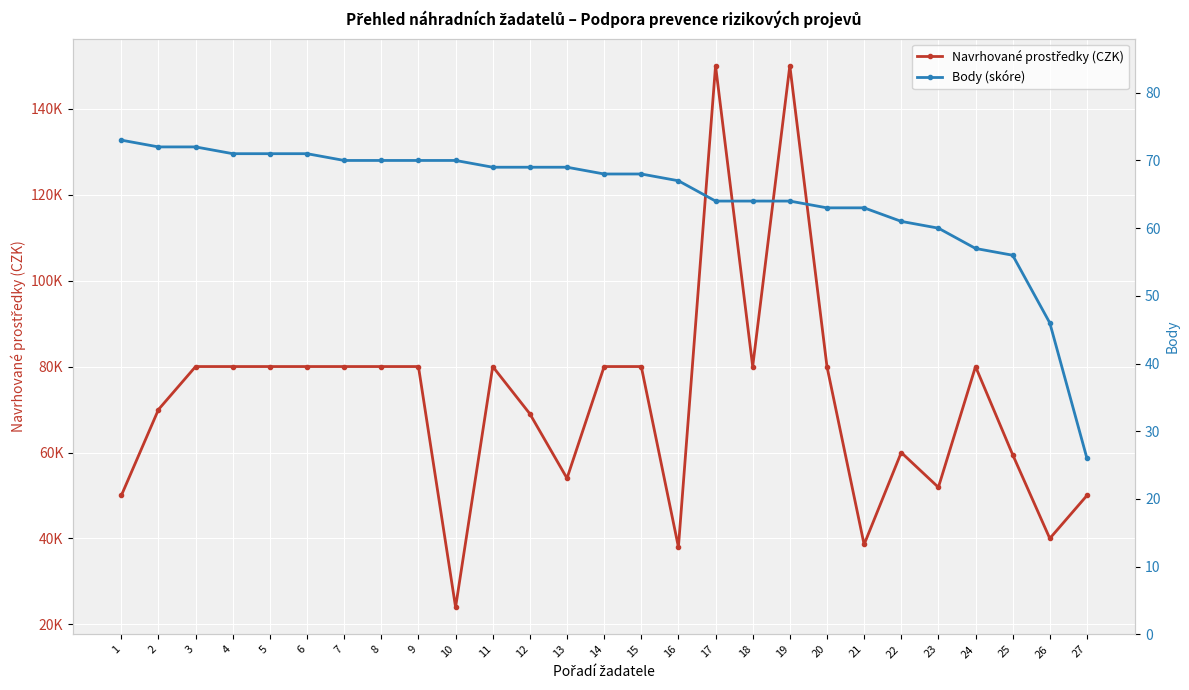

Reading left to right, what are all the values shown in this chart?

Navrhované prostředky (CZK): 50000	70000	80000	80000	80000	80000	80000	80000	80000	24000	80000	69000	54000	80000	80000	38000	150000	80000	150000	80000	38600	60000	51900	80000	59500	40000	50000
Body (skóre): 73	72	72	71	71	71	70	70	70	70	69	69	69	68	68	67	64	64	64	63	63	61	60	57	56	46	26